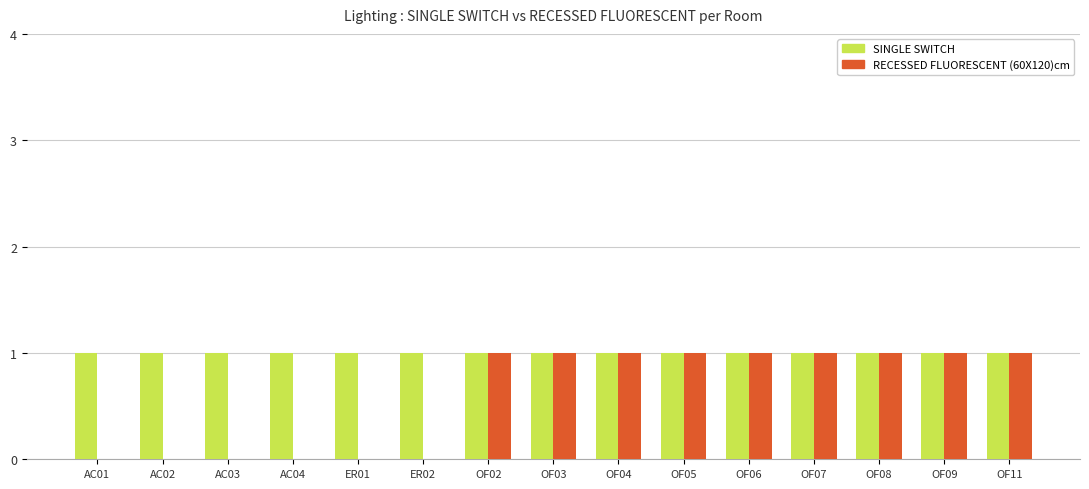

What is the sum of all RECESSED FLUORESCENT (60X120)cm values?

9